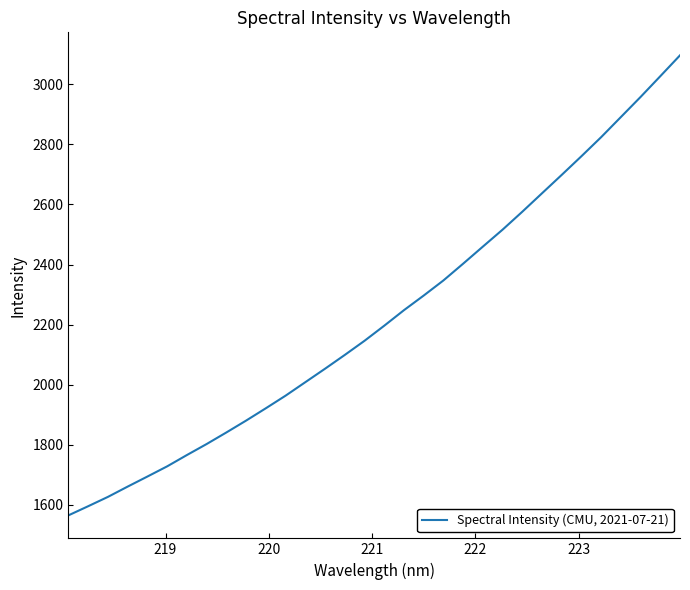

What is the greatest value displayed?

3096.9